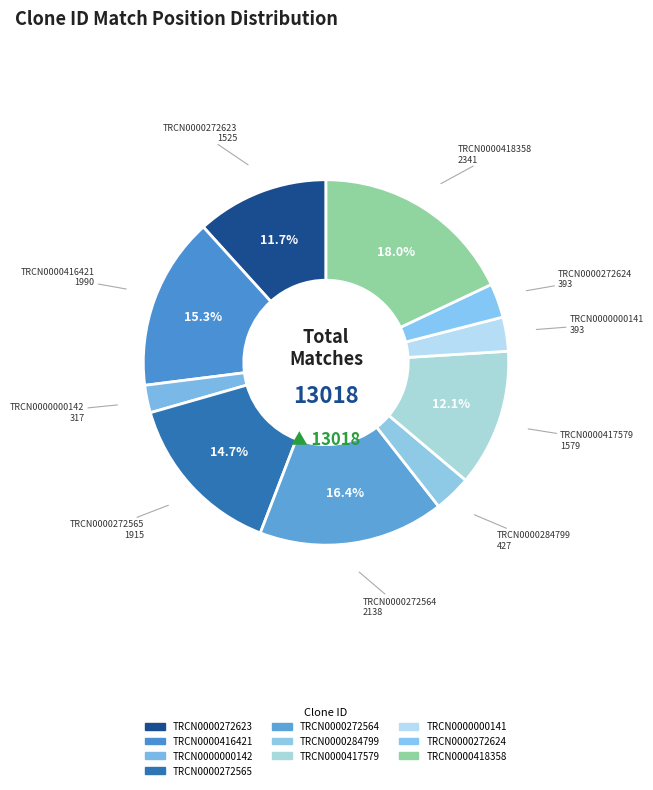

What is the total percentage of TRCN0000416421 and TRCN0000272564?

31.7%